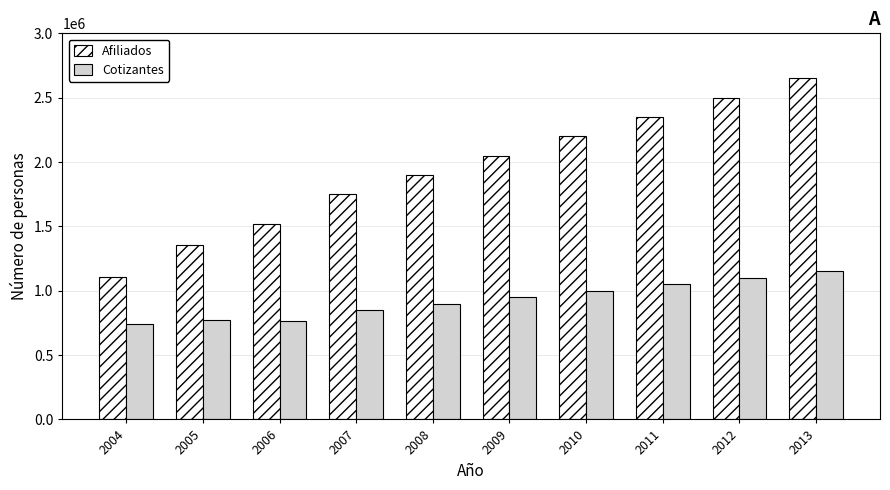

What is the difference between the second highest and minimum values in the Cotizantes series?

358613